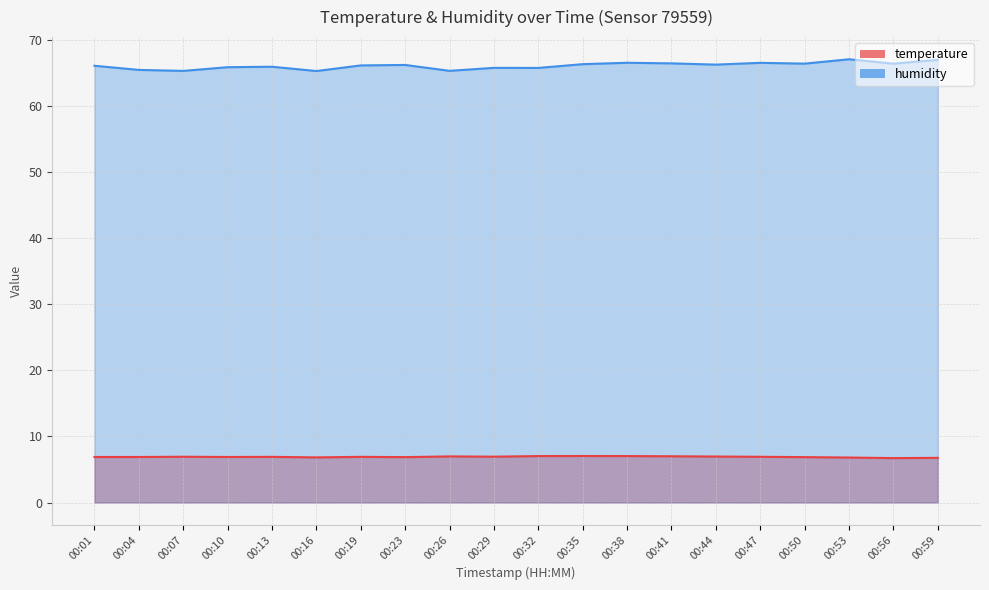

Count the number of categories in the chart.

20